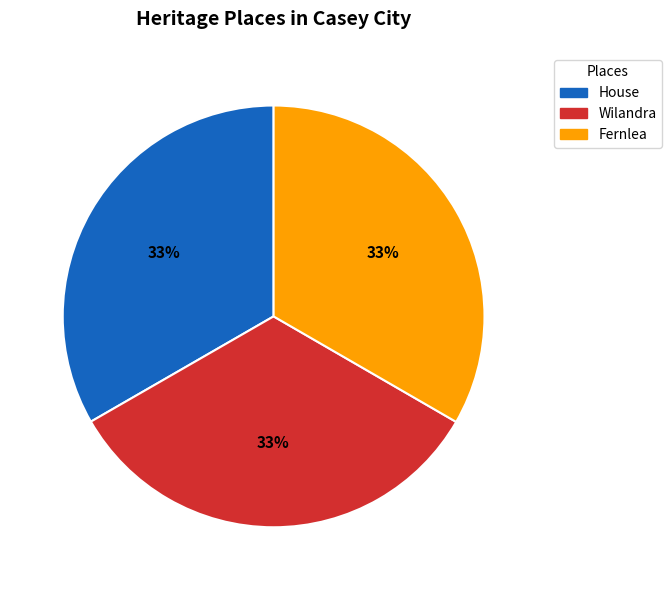

What percentage is the Fernlea slice, to the nearest percent?

33%